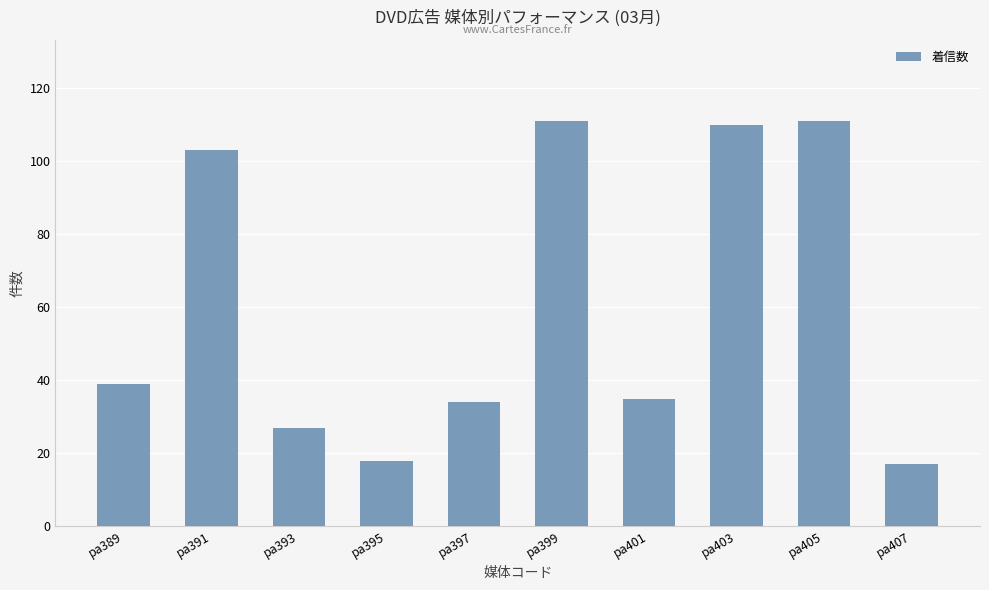

What is the change in value from pa399 to pa403?

-1